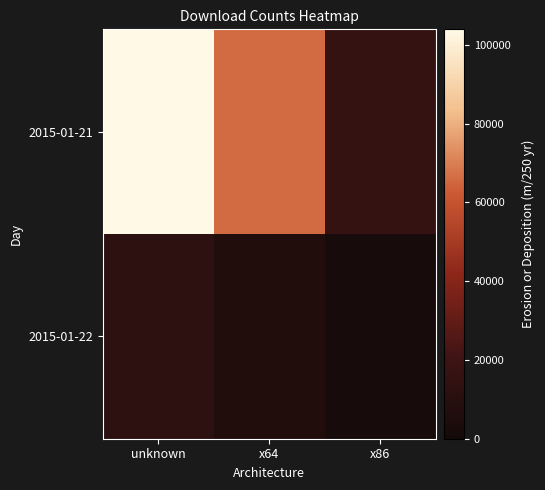

List the series in order of their peak value, highest first.

2015-01-21, 2015-01-22